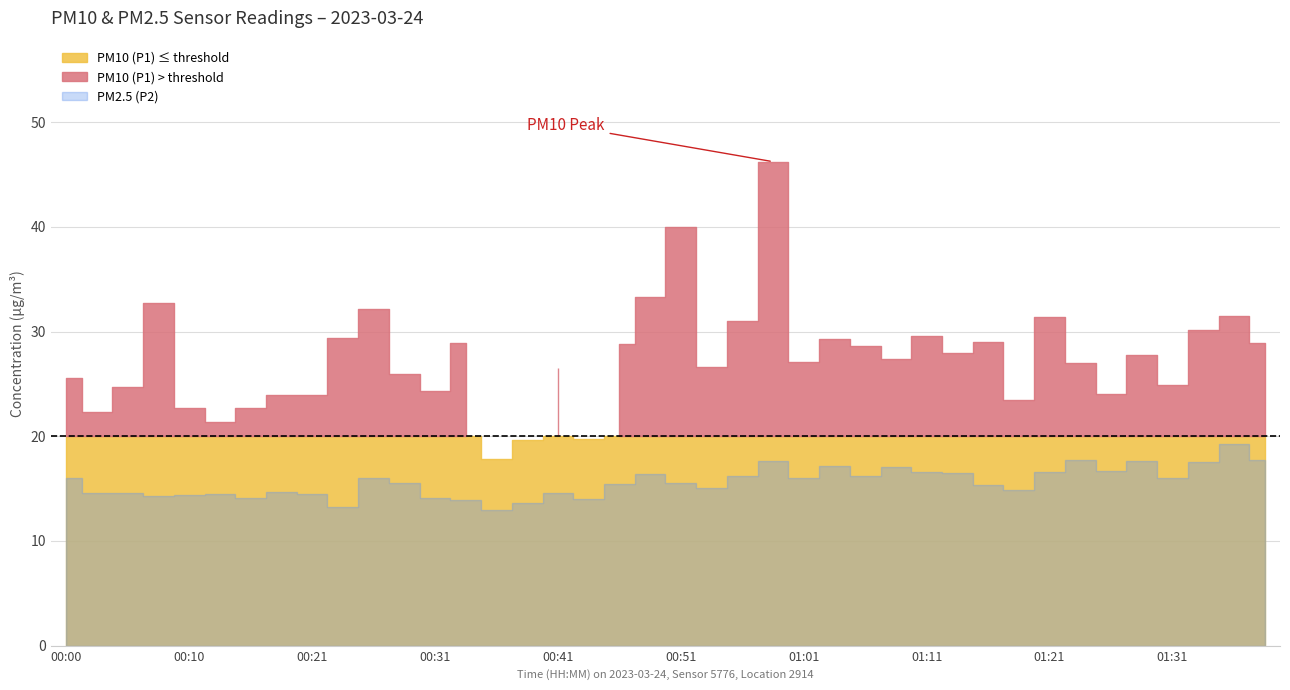

How many categories are shown in the chart?

40